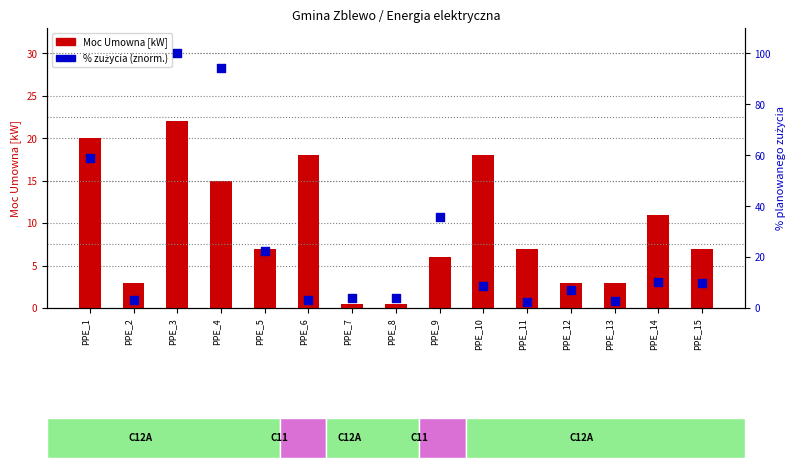

Is the value of Moc Umowna [kW] at PPE_7 greater than the value of % zużycia (znorm.) at PPE_14?

No